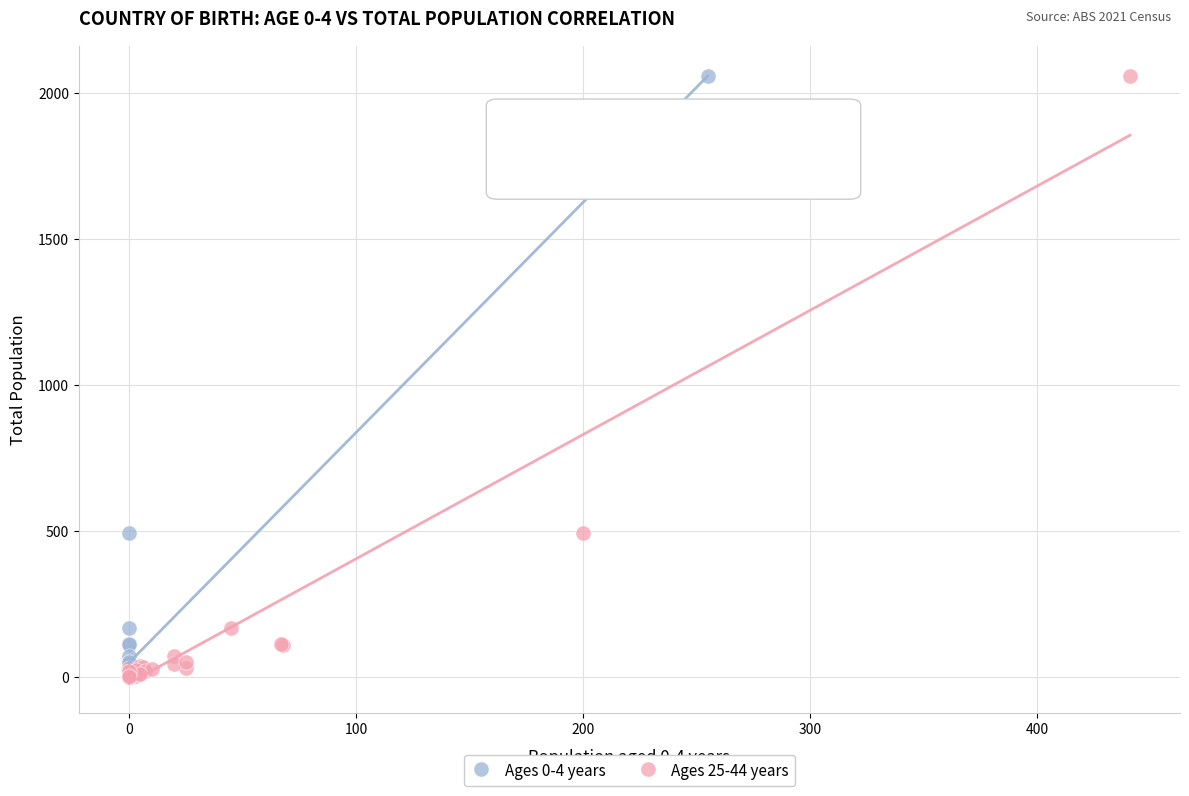

What are all the series names shown in the legend?

Ages 0-4 years, Ages 25-44 years